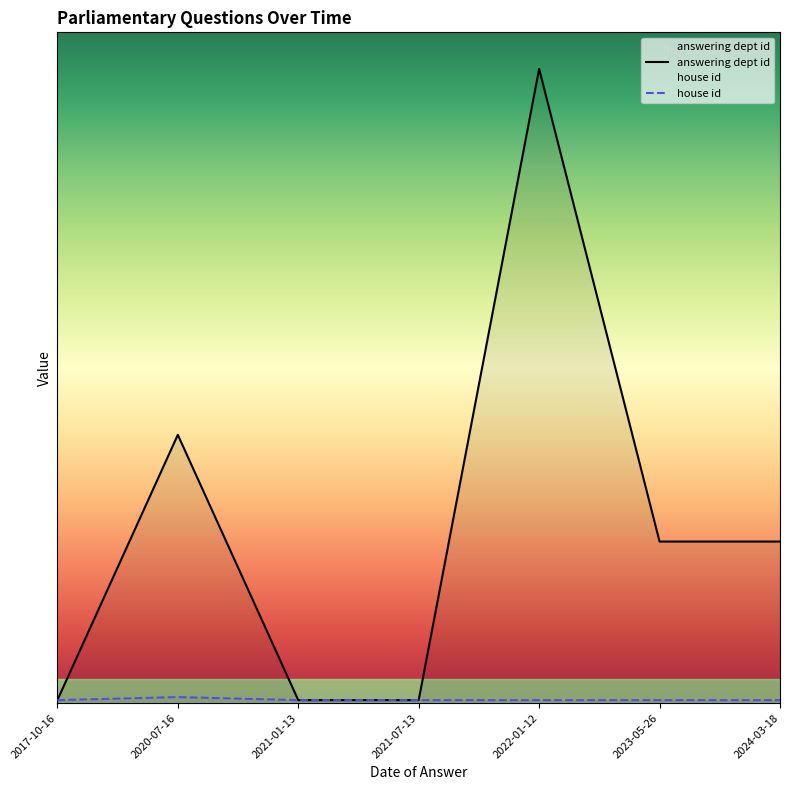

What are all the series names shown in the legend?

answering dept id, house id